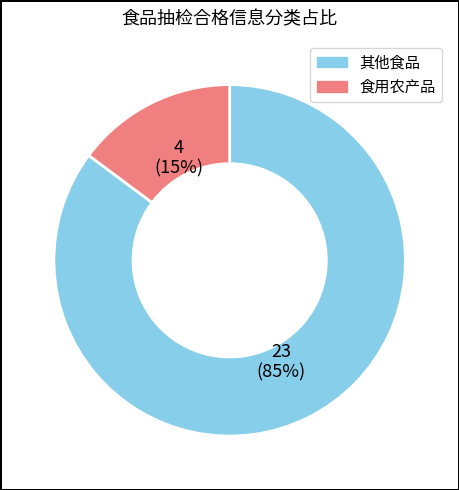

Does any single category account for the majority?

Yes